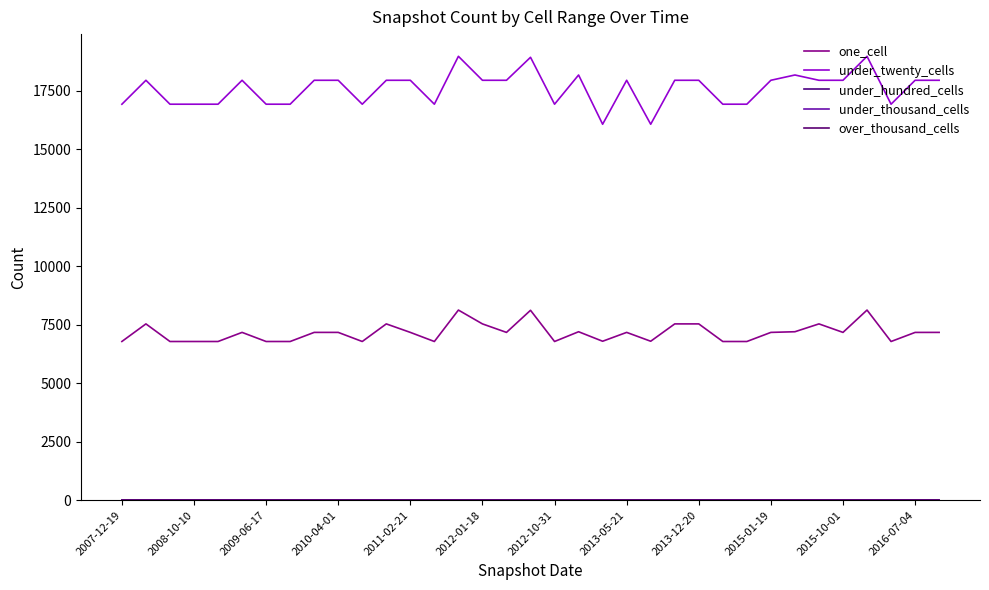

Does the chart have visible grid lines?

No